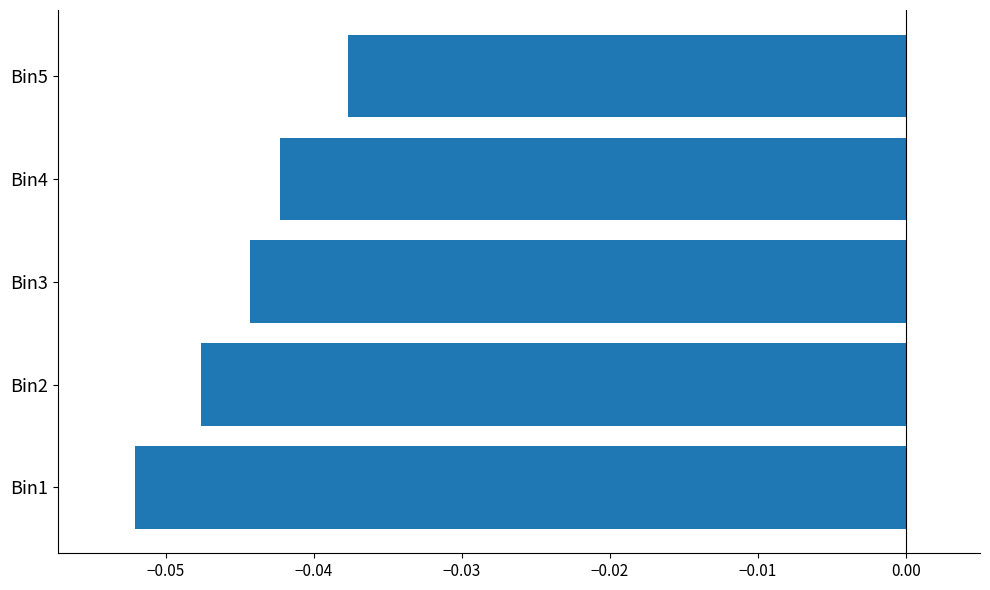

At which label is the value closest to 0?

Bin5